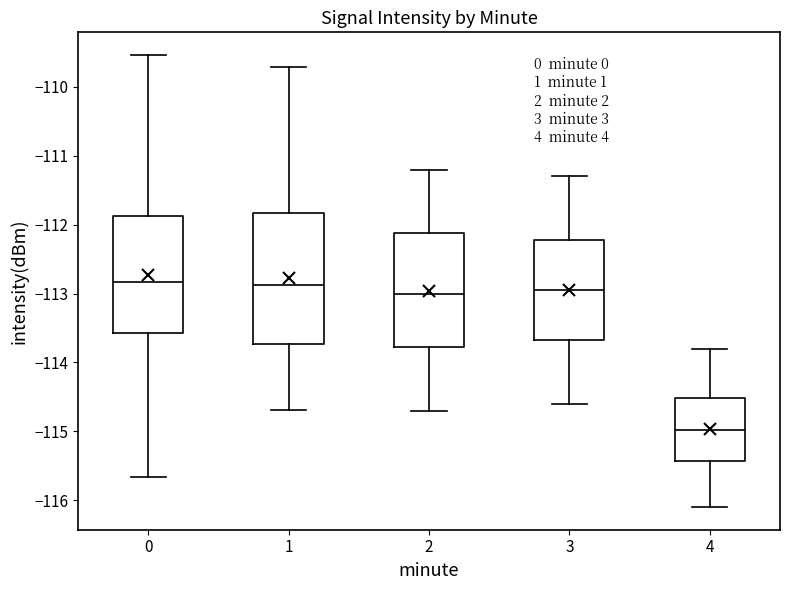

Where is the lower edge of the box at x = 3 on the y-axis? The values are not printed on the chart, so give them approximately, as read against the axis.

-113.7